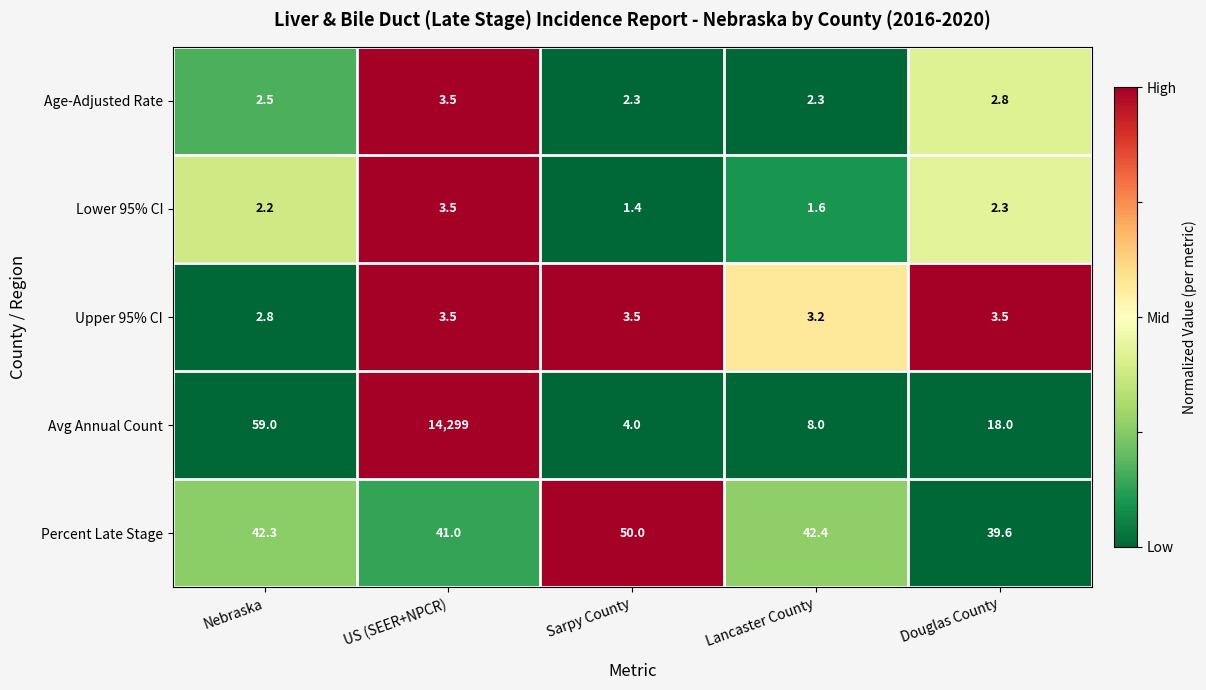

The Age-Adjusted Rate series shows 1.4 at Lancaster County. True or false?

False